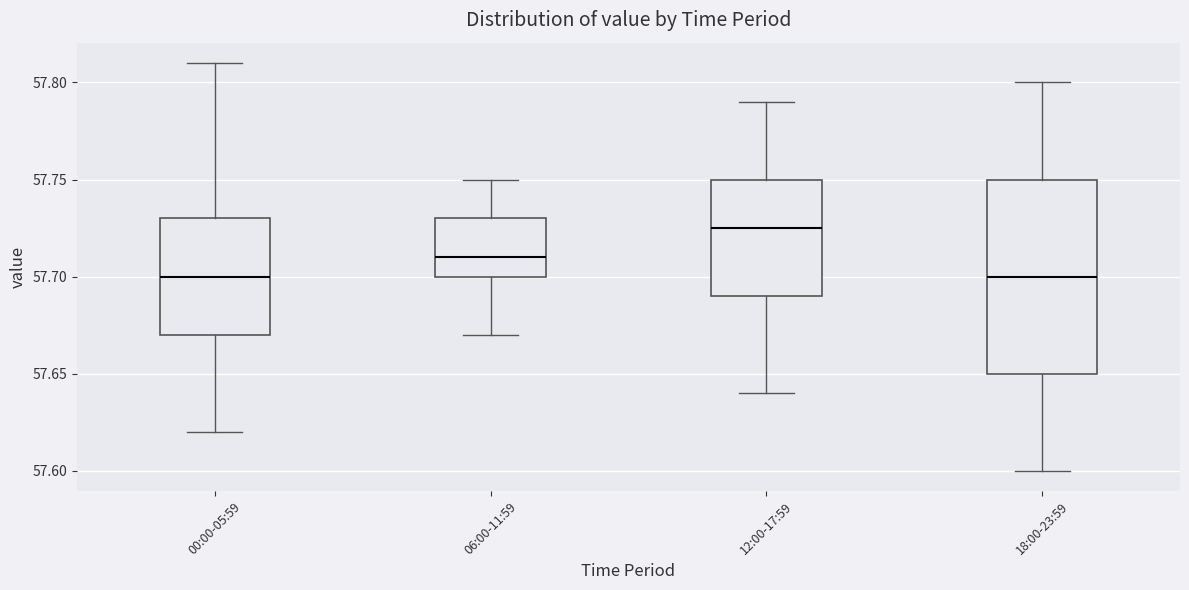

Reading left to right, read every box against the y-axis: the position of its median line, the range the box covers, and the ends of its whiskers. The values are not printed on the chart, so give them approximately, as read against the axis.

00:00-05:59: median 57.700, box 57.670 to 57.730, whiskers 57.620 to 57.810
06:00-11:59: median 57.710, box 57.700 to 57.730, whiskers 57.670 to 57.750
12:00-17:59: median 57.725, box 57.690 to 57.750, whiskers 57.640 to 57.790
18:00-23:59: median 57.700, box 57.650 to 57.750, whiskers 57.600 to 57.800